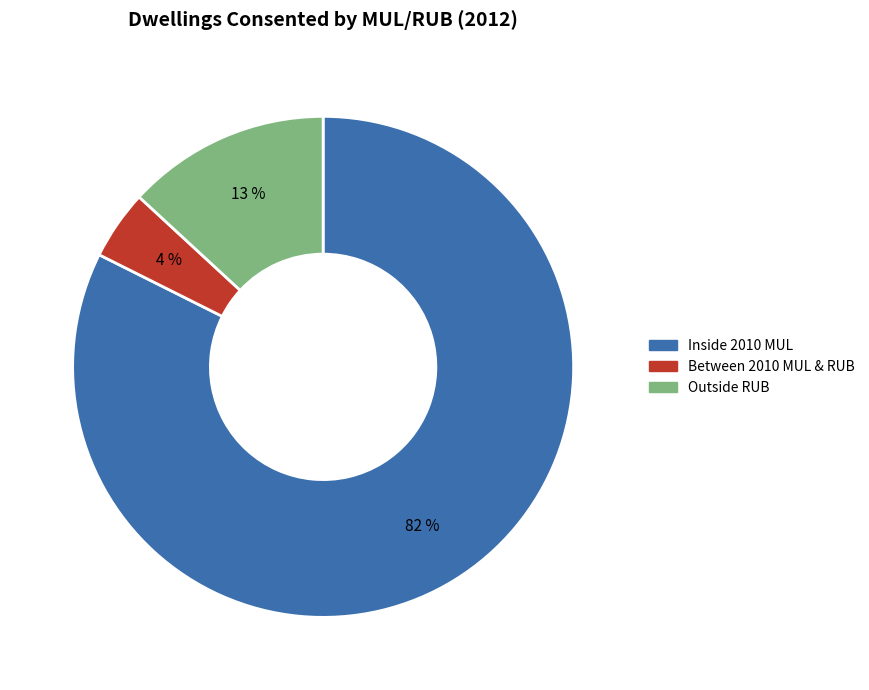

True or false: Inside 2010 MUL accounts for 82% of the total.

True